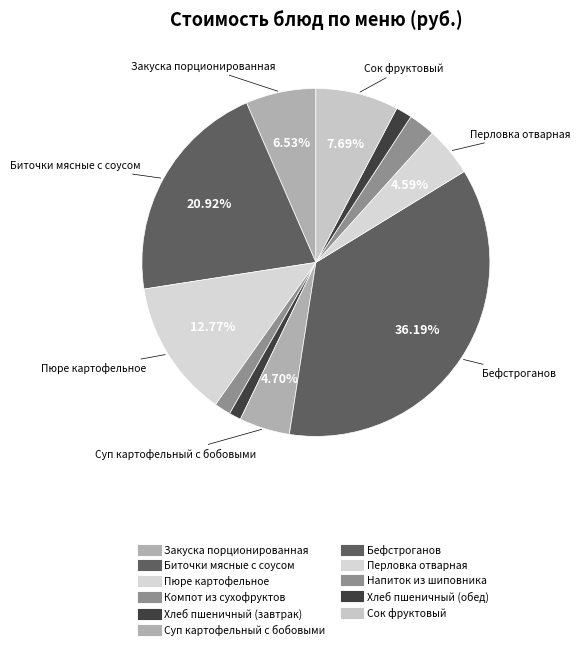

How many segments does this pie chart have?

11